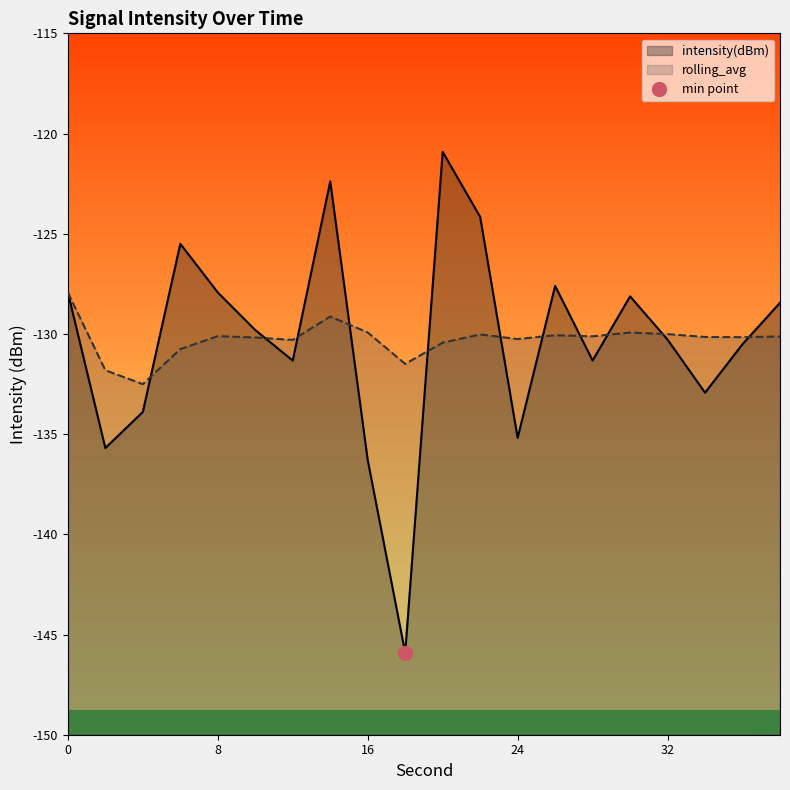

List the series in order of their overall mean, lowest first.

intensity(dBm), rolling_avg